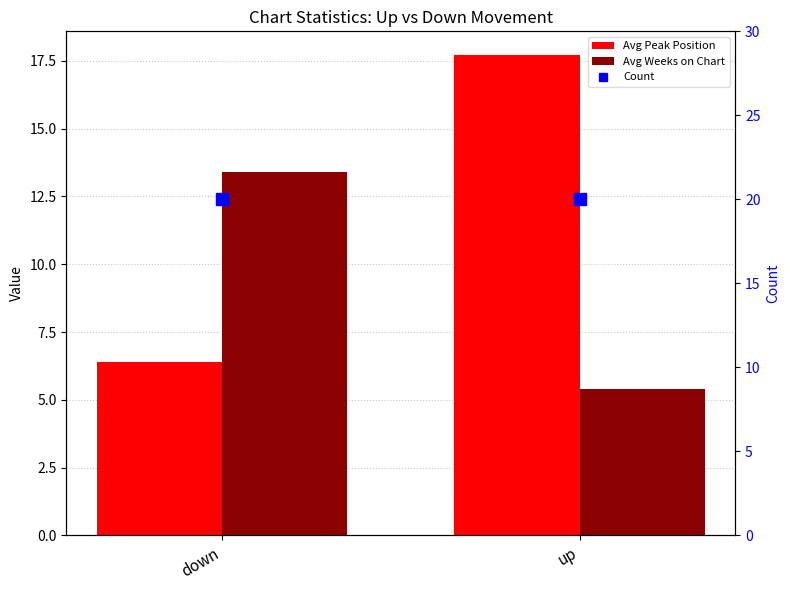

Which series has the largest total across all categories?

Count